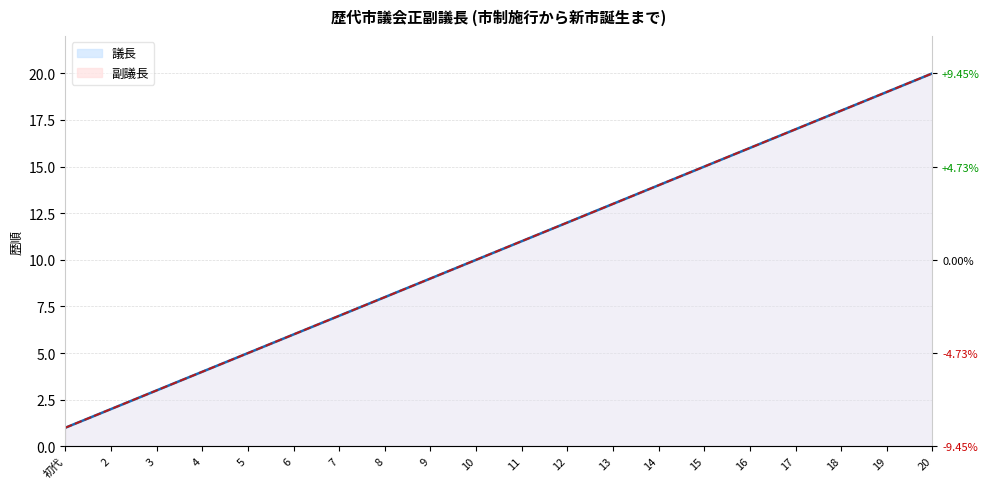

What is the value of the 副議長 point at the 6th from the left?

6